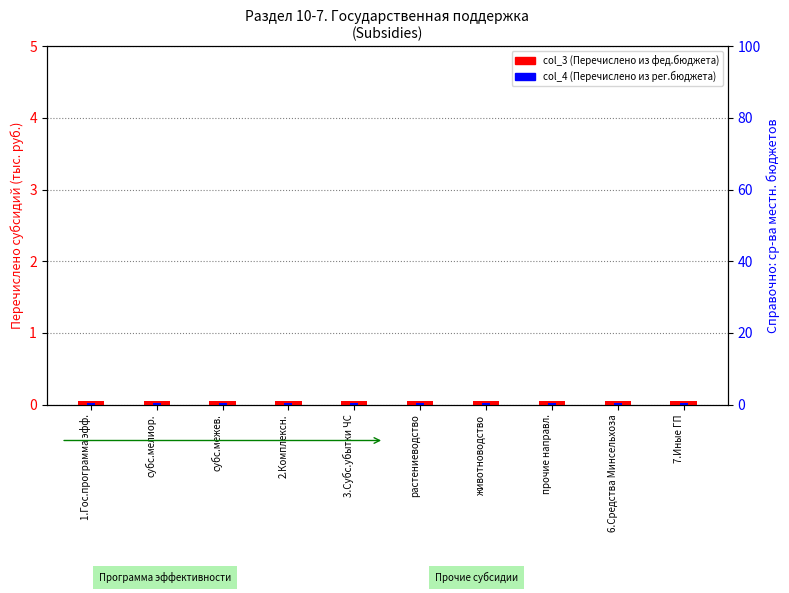

True or false: col_3 (Субсидии фед.бюджет) has a value of 0.0 at 7.Иные ГП.

False